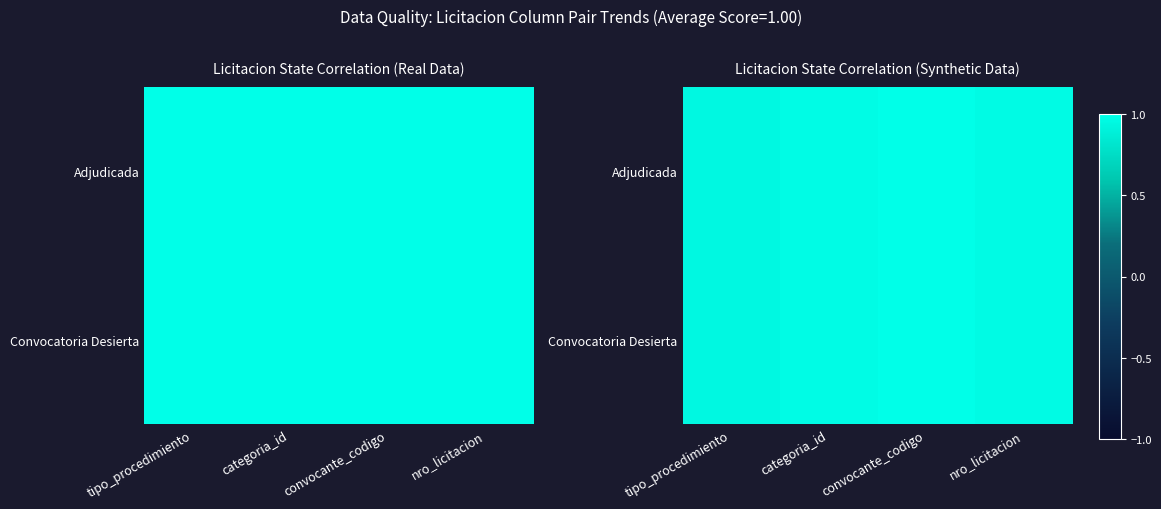

Which series has the largest total across all categories?

Adjudicada